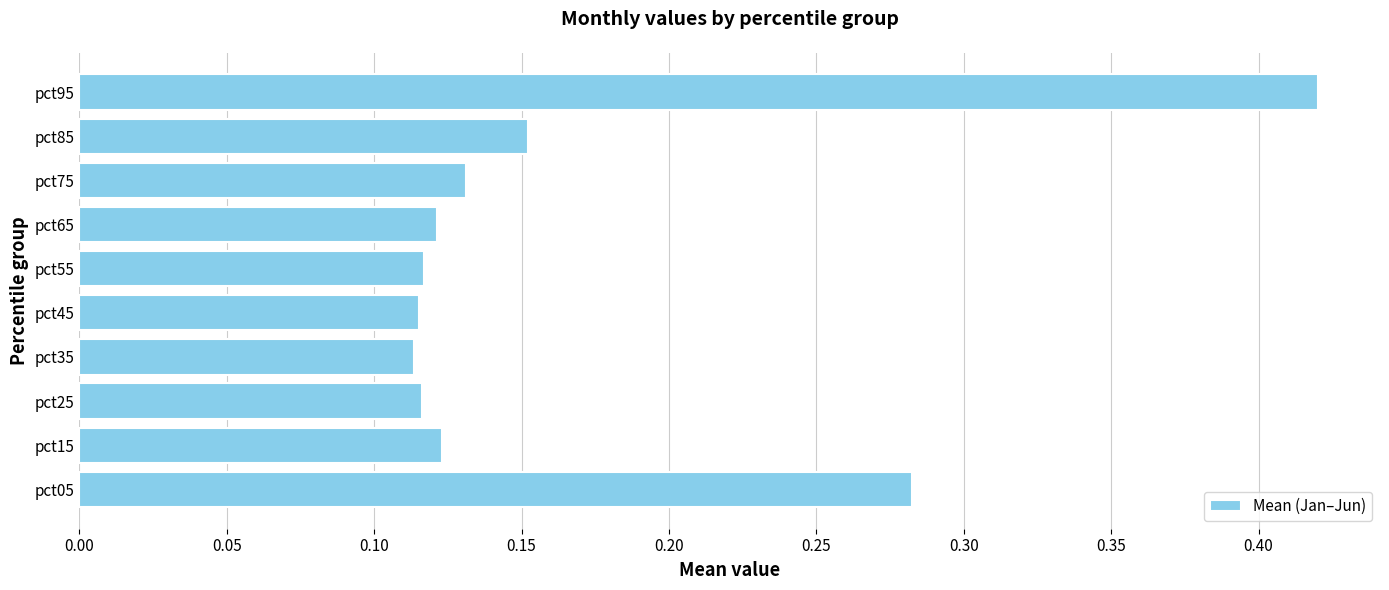

How many values are between 0 and 1?

10